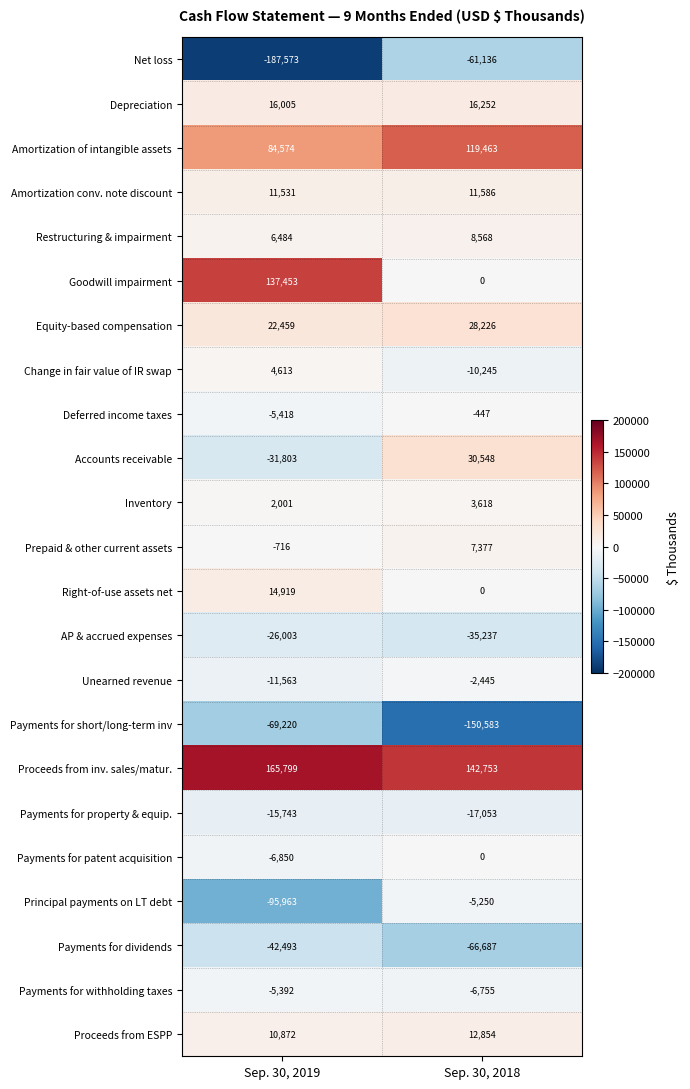

What is the minimum value shown in the chart?

-187573